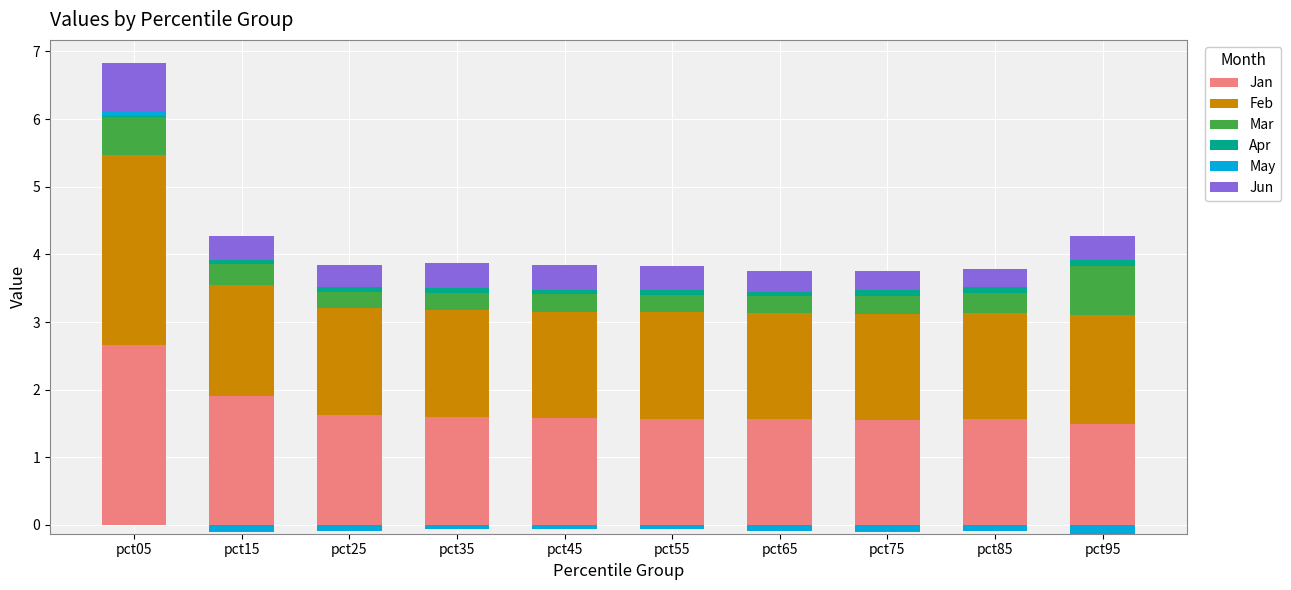

How many data points does each series have?

10